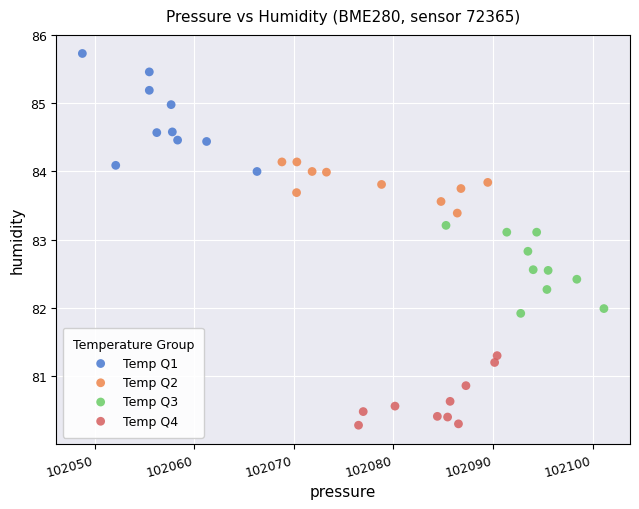

Which series reaches the maximum Y coordinate?

Temp Q1